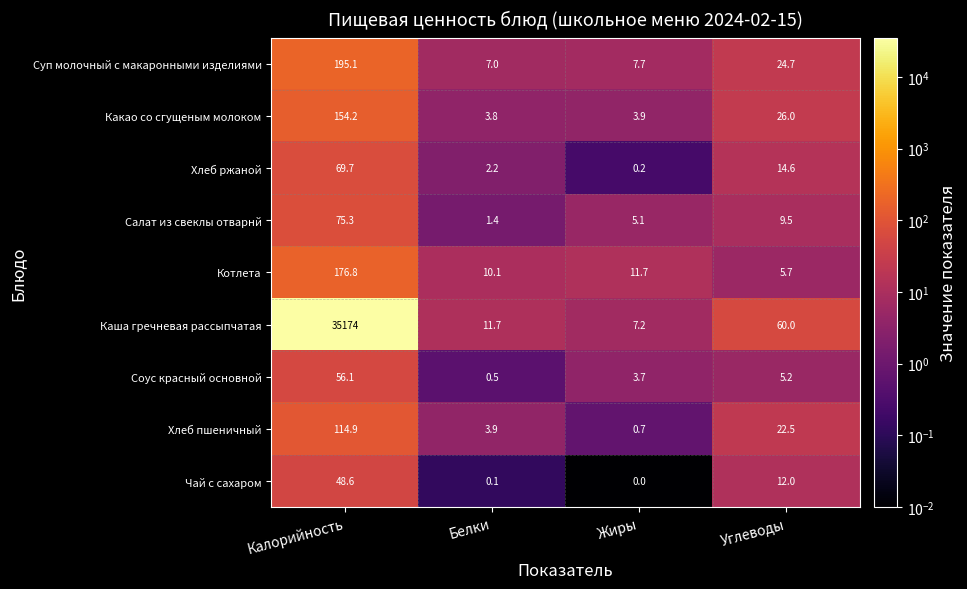

Which series has the widest spread of values?

Каша гречневая рассыпчатая